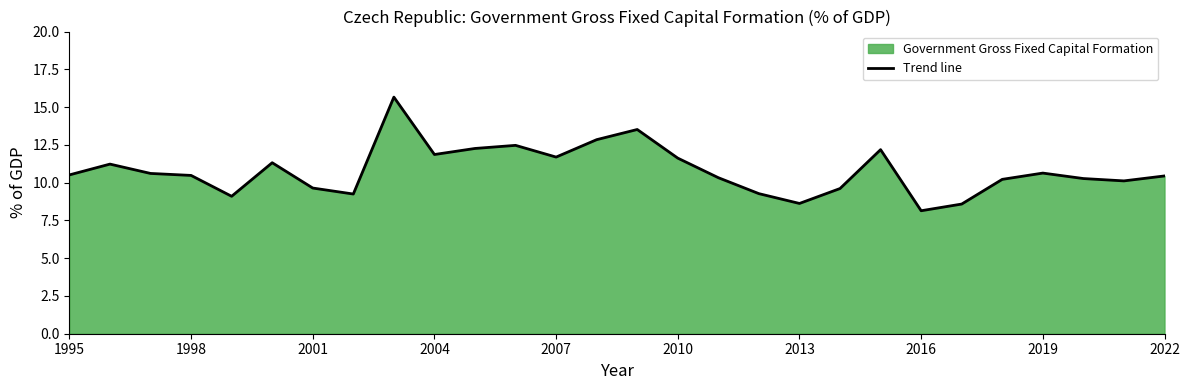

How many interior local valleys (lower than both neighbors) does the data have?

7